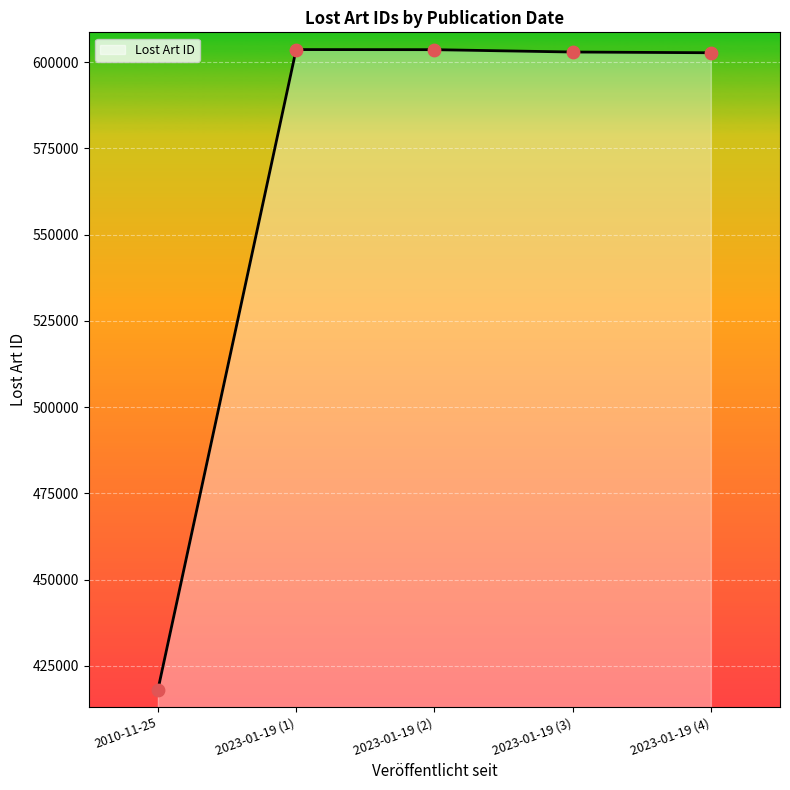

Between 2010-11-25 and 2023-01-19 (4), which is larger?

2023-01-19 (4)